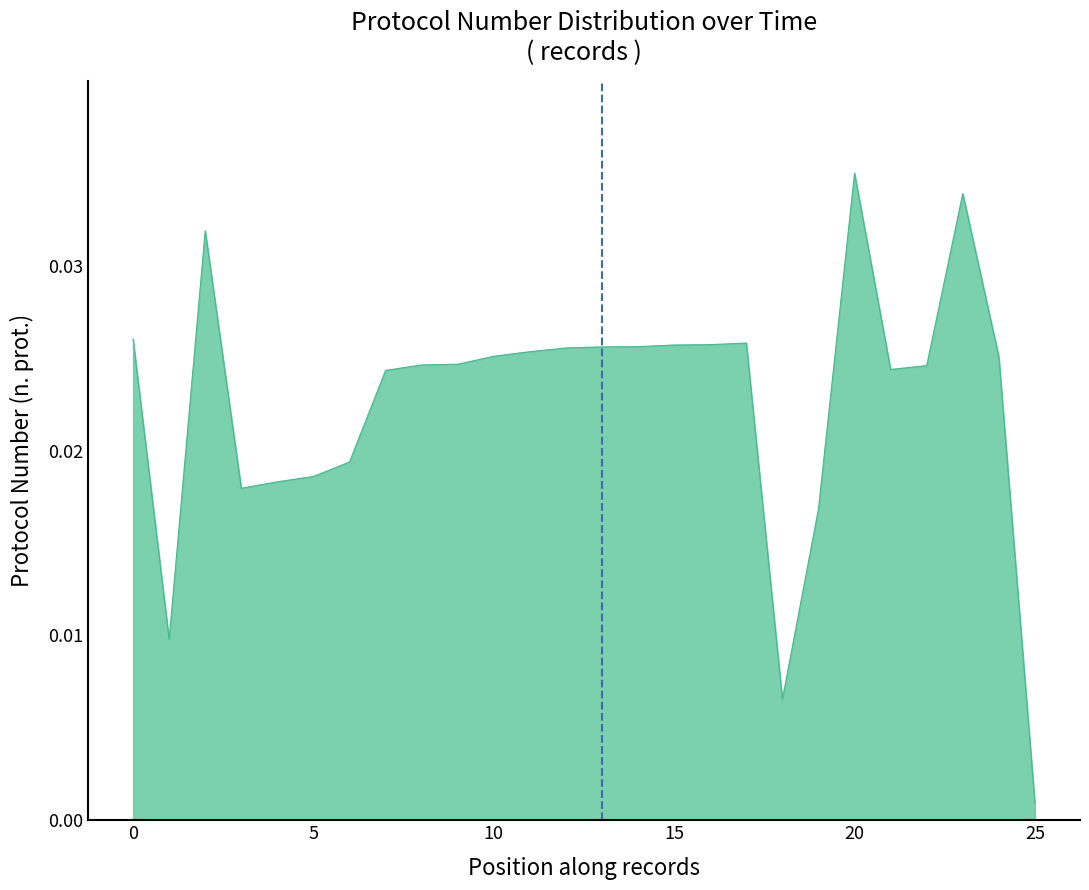

At which label is the value closest to 0?

25